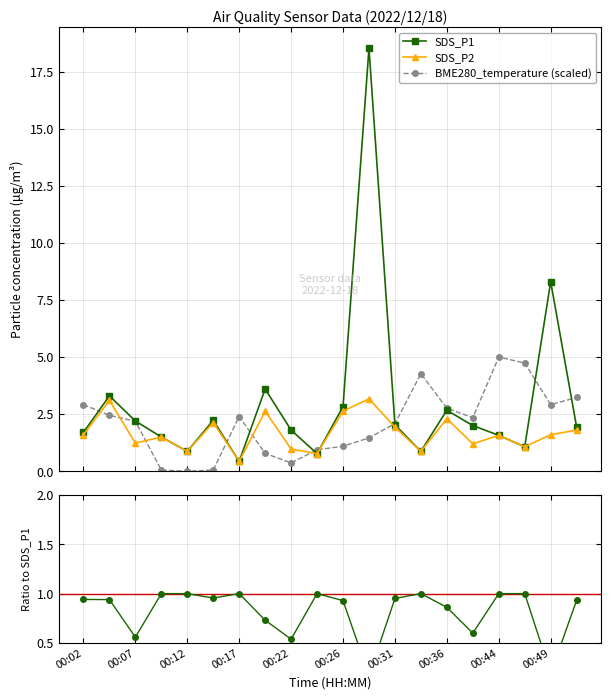

The value of BME280_temperature (scaled) at 15 is 0.8. True or false?

False